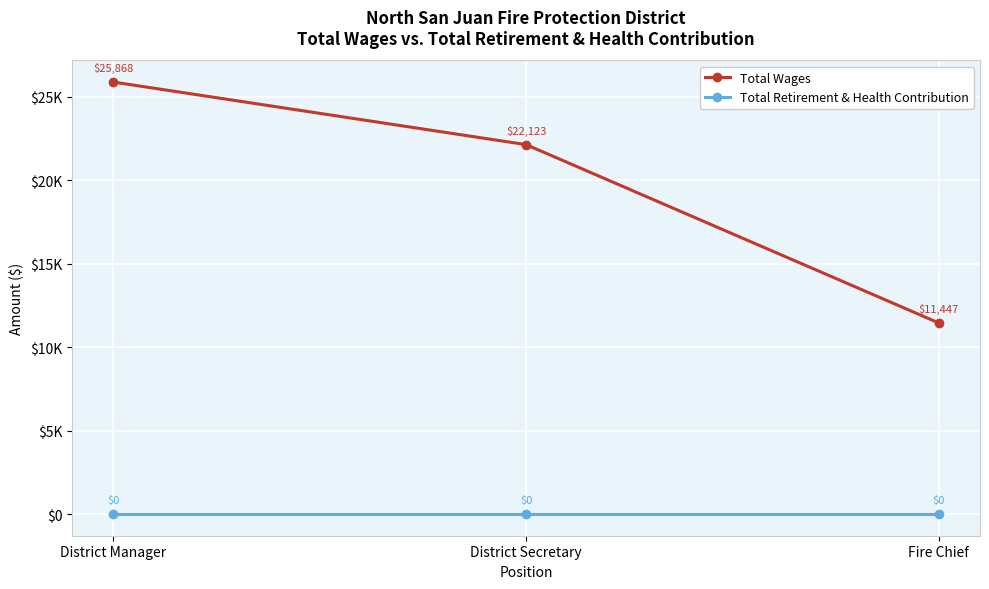

What is the average value of the Total Wages series?

19813